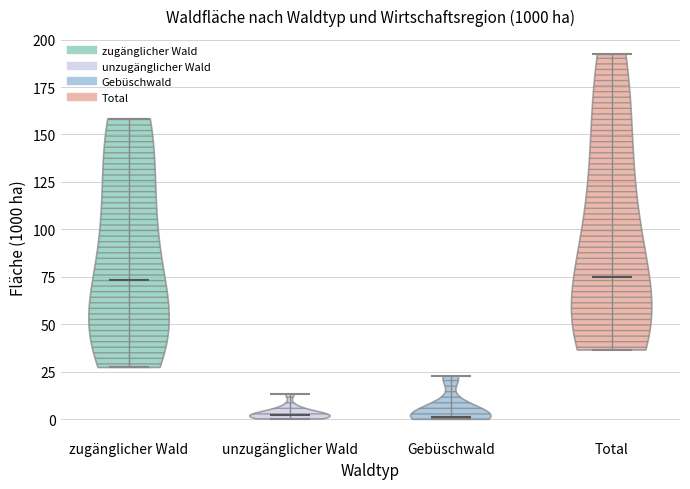

Reading left to right, read every violin against the y-axis: where its median line is, and the lowest and highest points it reaches. The values are not printed on the chart, so give them approximately, as read against the axis.

zugänglicher Wald: median line 75, lowest point 25, highest point 160
unzugänglicher Wald: median line 0, lowest point 0, highest point 15
Gebüschwald: median line 0, lowest point 0, highest point 25
Total: median line 75, lowest point 35, highest point 190